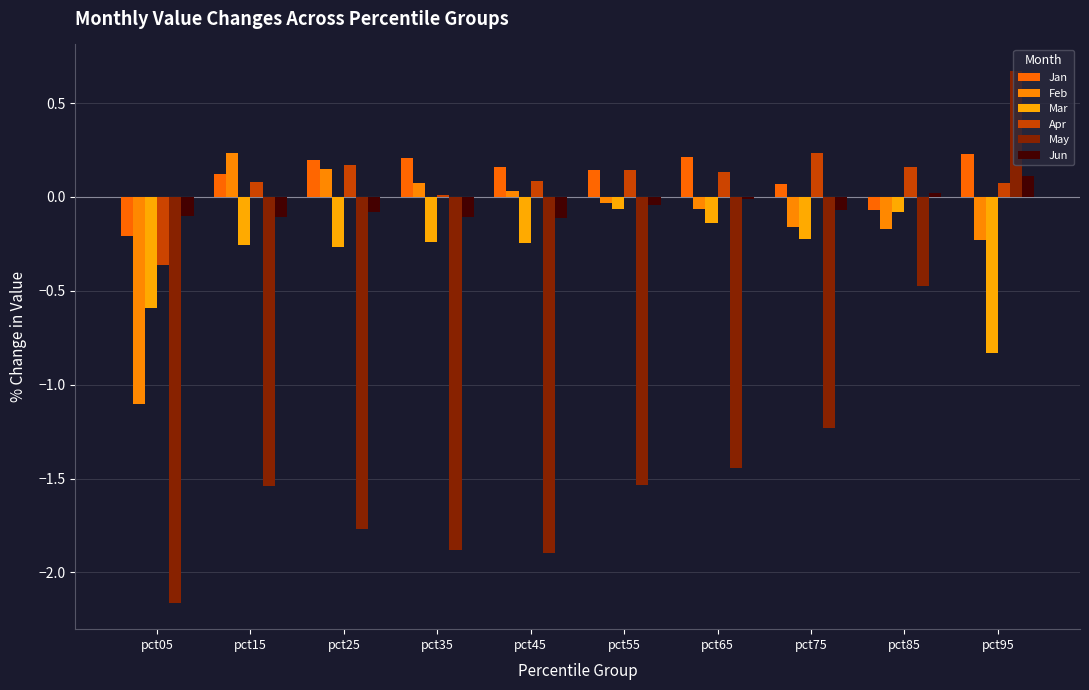

What is the approximate value of Jun at pct75?

-0.1